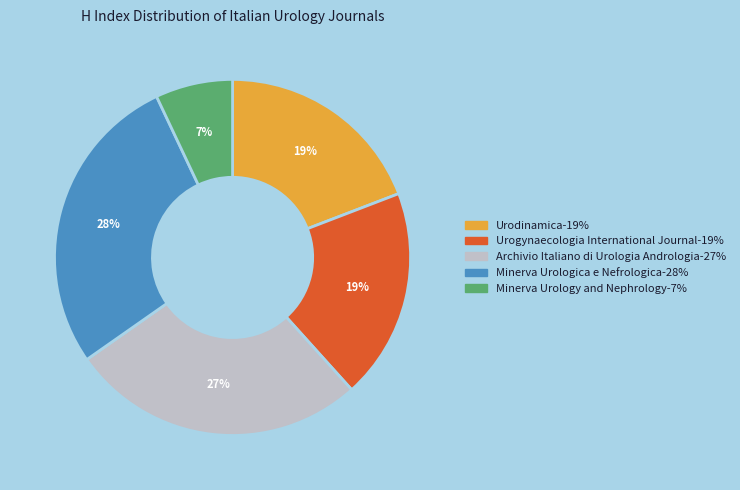

To the nearest percent, what portion does Urogynaecologia International Journal represent?

19%